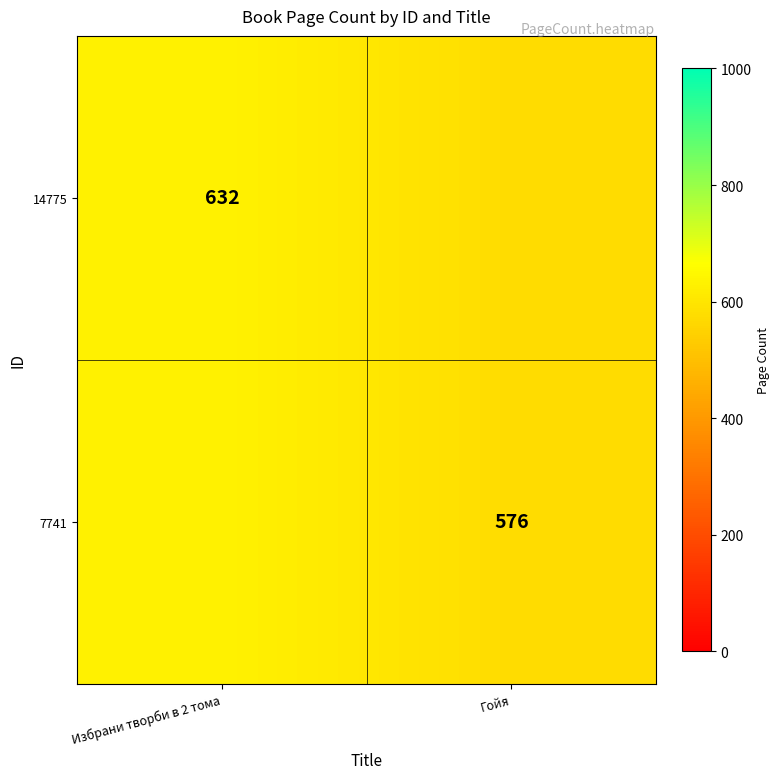

True or false: 14775 has a value of 632 at Избрани творби в 2 тома.

True